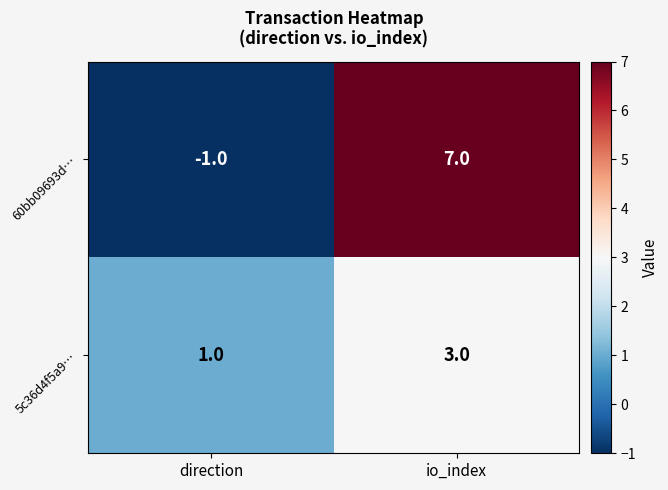

Reading left to right, what are all the values shown in this chart?

60bb09693d…: direction=-1	io_index=7
5c36d4f5a9…: direction=1	io_index=3